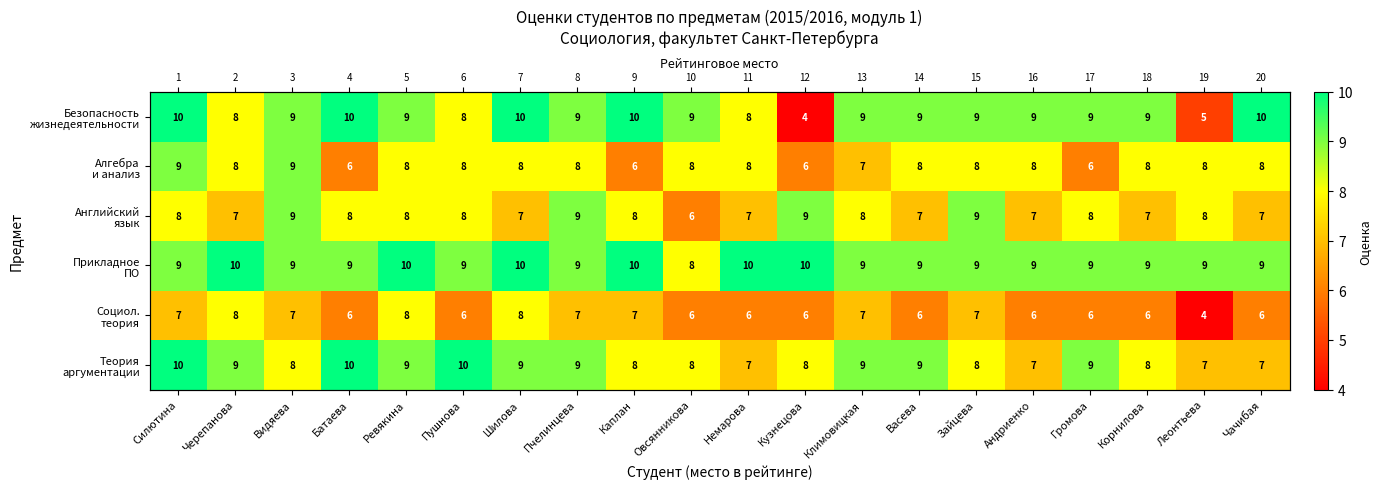

What is the spread (max minus min) of values at Андриенко?

3